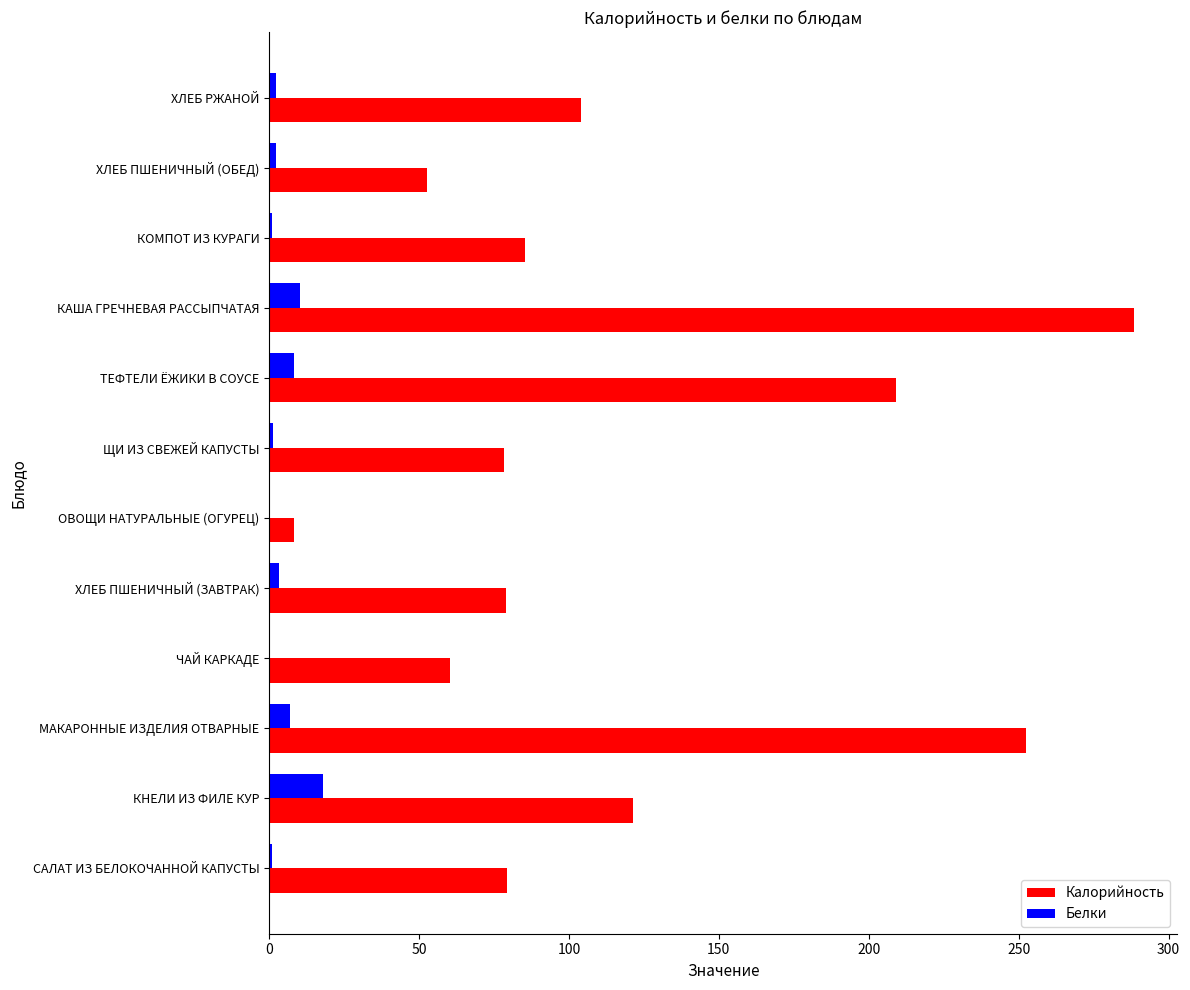

True or false: Калорийность has a value of 209.1 at ТЕФТЕЛИ ЁЖИКИ В СОУСЕ.

True